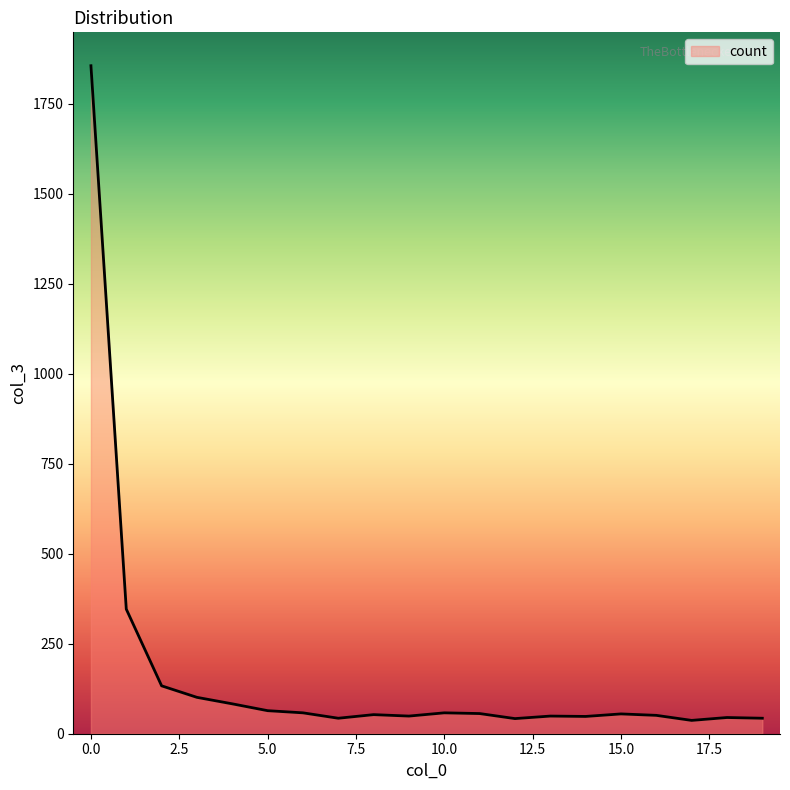

What is the maximum value shown in the chart?

1855